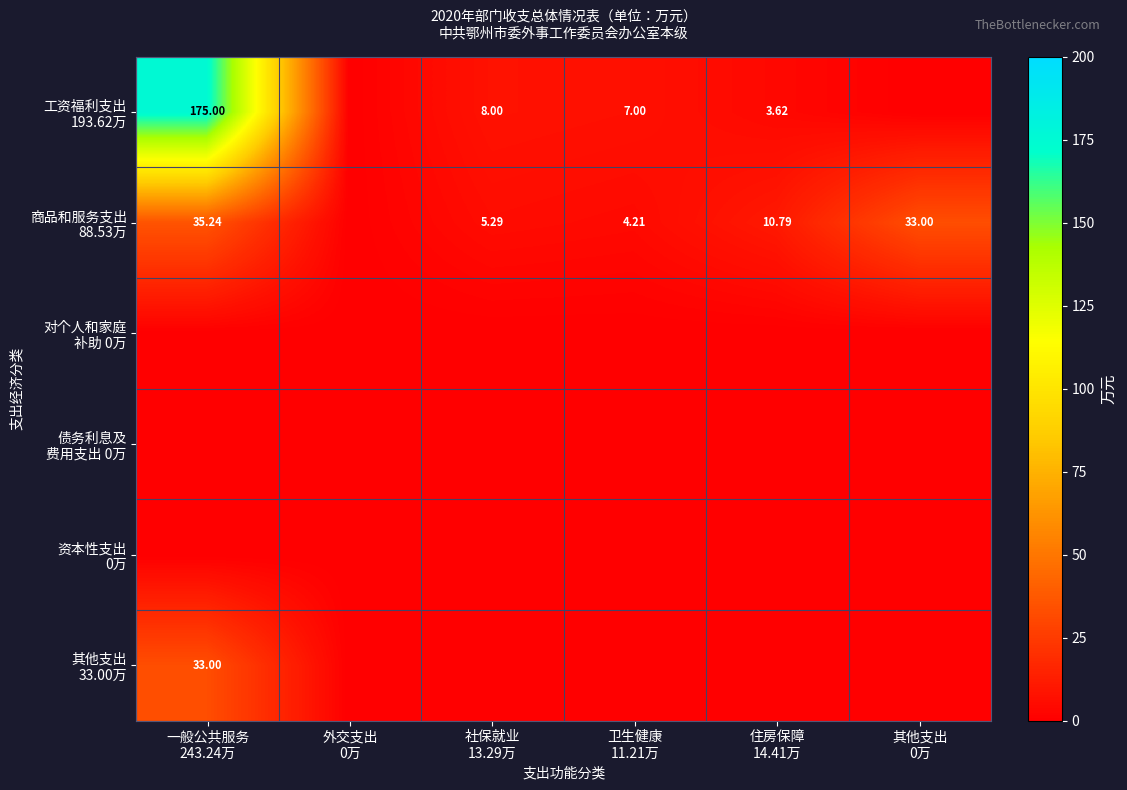

Between 住房保障
14.41万 and 社保就业
13.29万, which is larger?

社保就业
13.29万